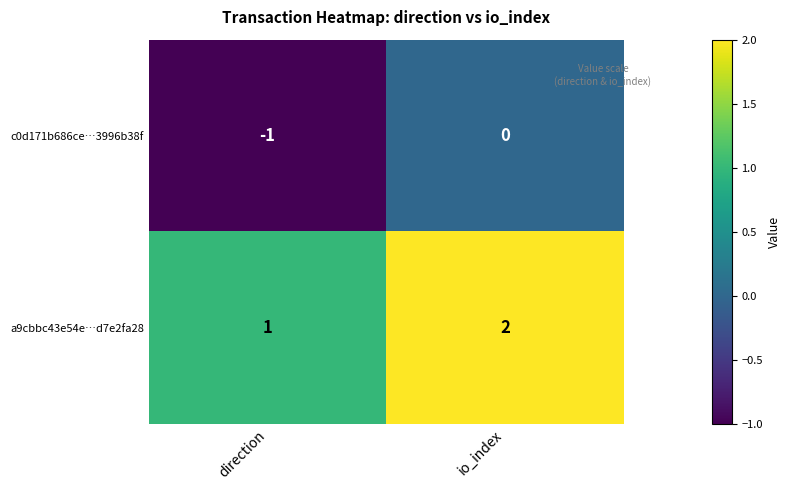

Which label corresponds to the smallest value in the chart?

direction